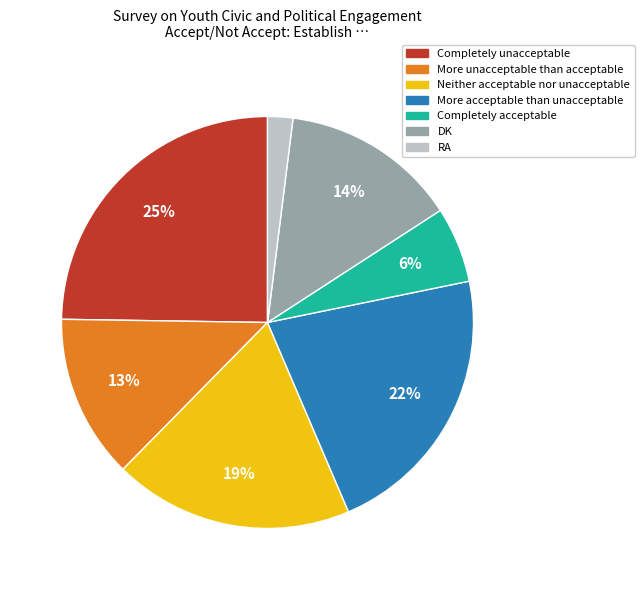

Which category has the biggest portion of the pie?

Completely unacceptable